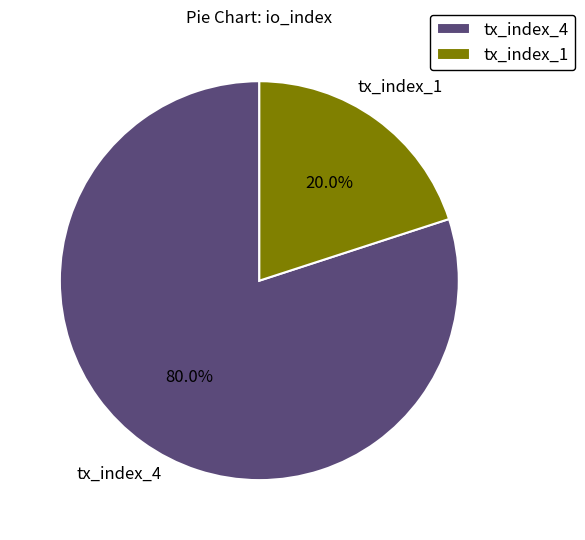

Do tx_index_4 and tx_index_1 together represent more than half of the pie?

Yes